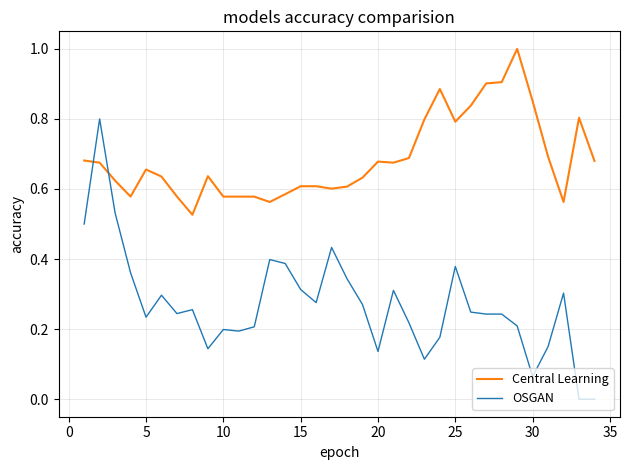

What is the highest value of the Central Learning series?

1.0